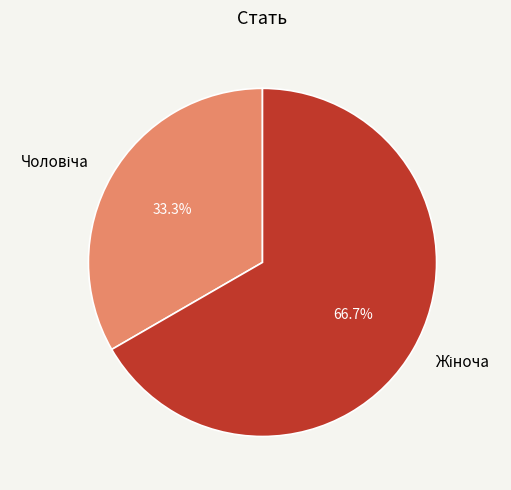

How many segments does this pie chart have?

2